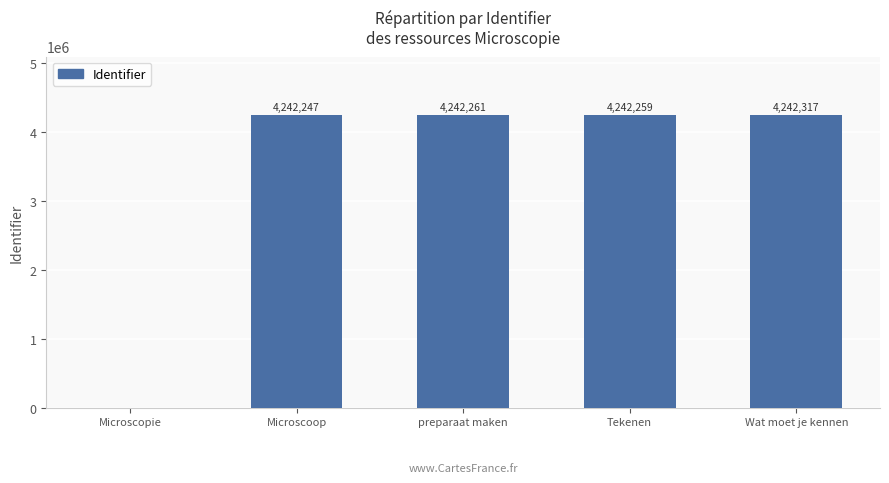

What is the greatest value displayed?

4242317